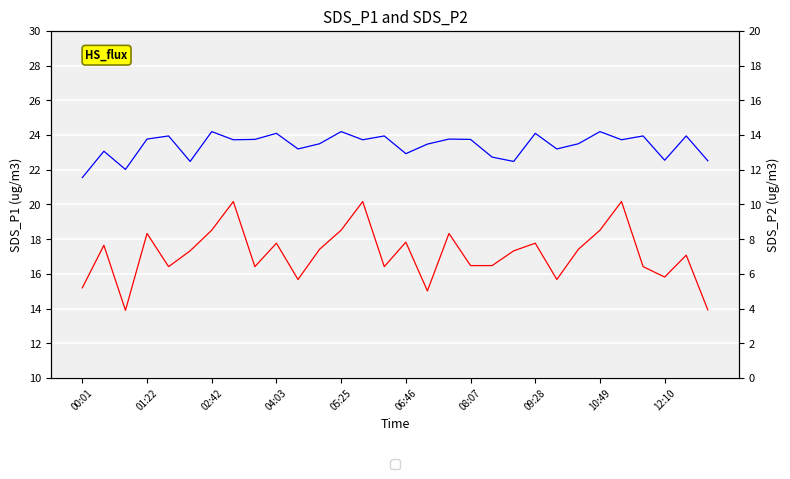

The value of SDS_P1 at 10:49 is 18.5. True or false?

True